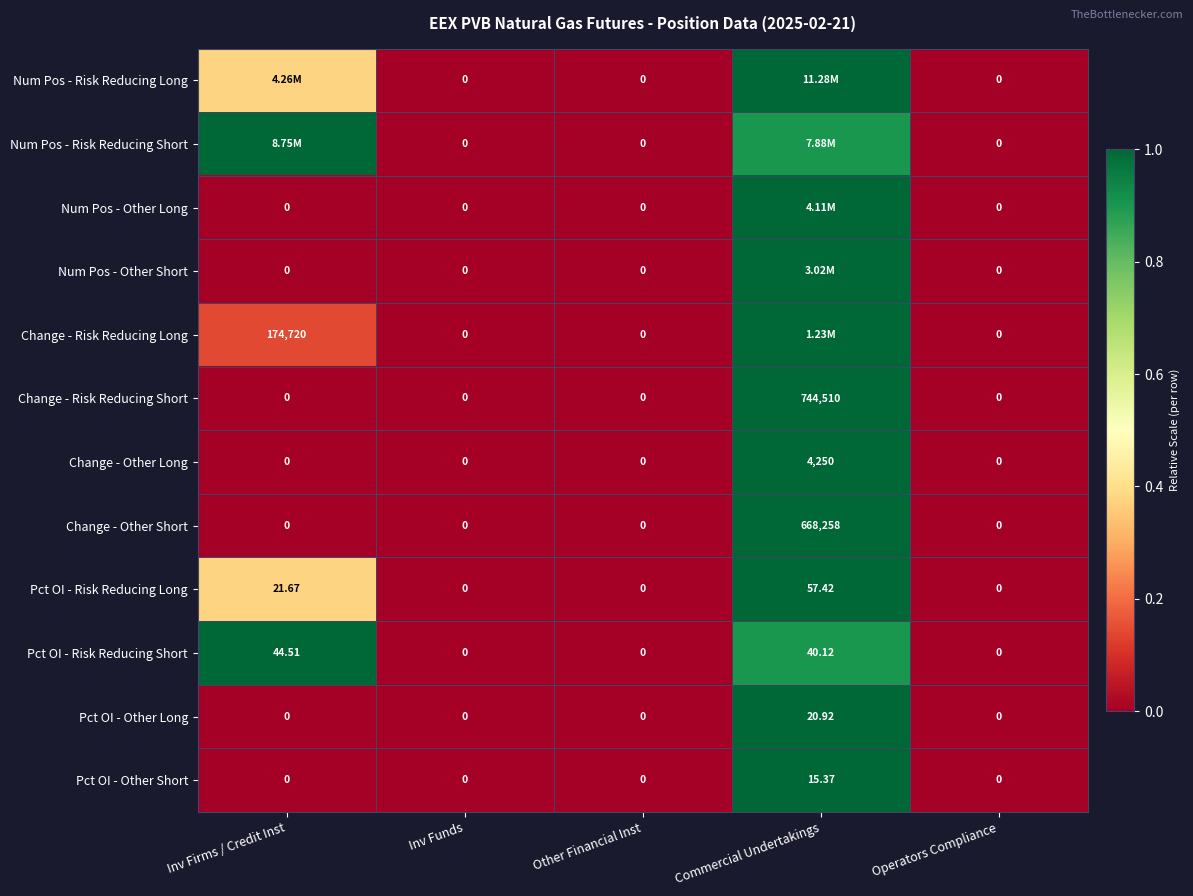

At which label does Change - Risk Reducing Short reach its peak?

Commercial Undertakings